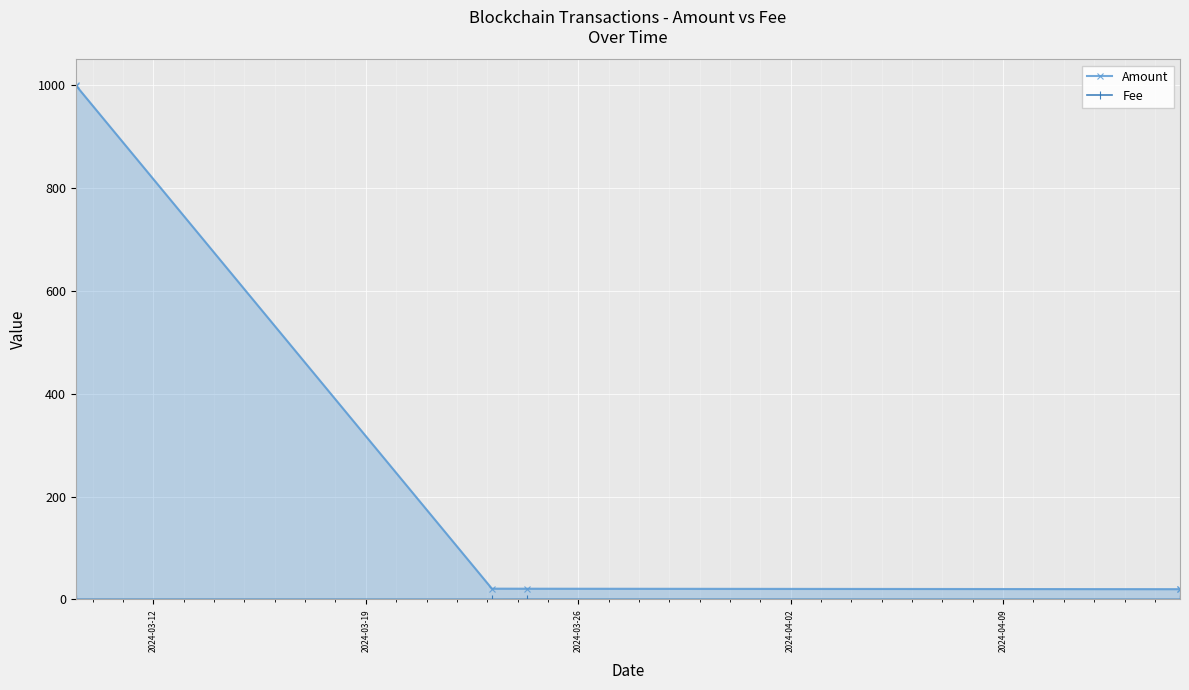

Which series has the largest range (max minus min)?

Amount